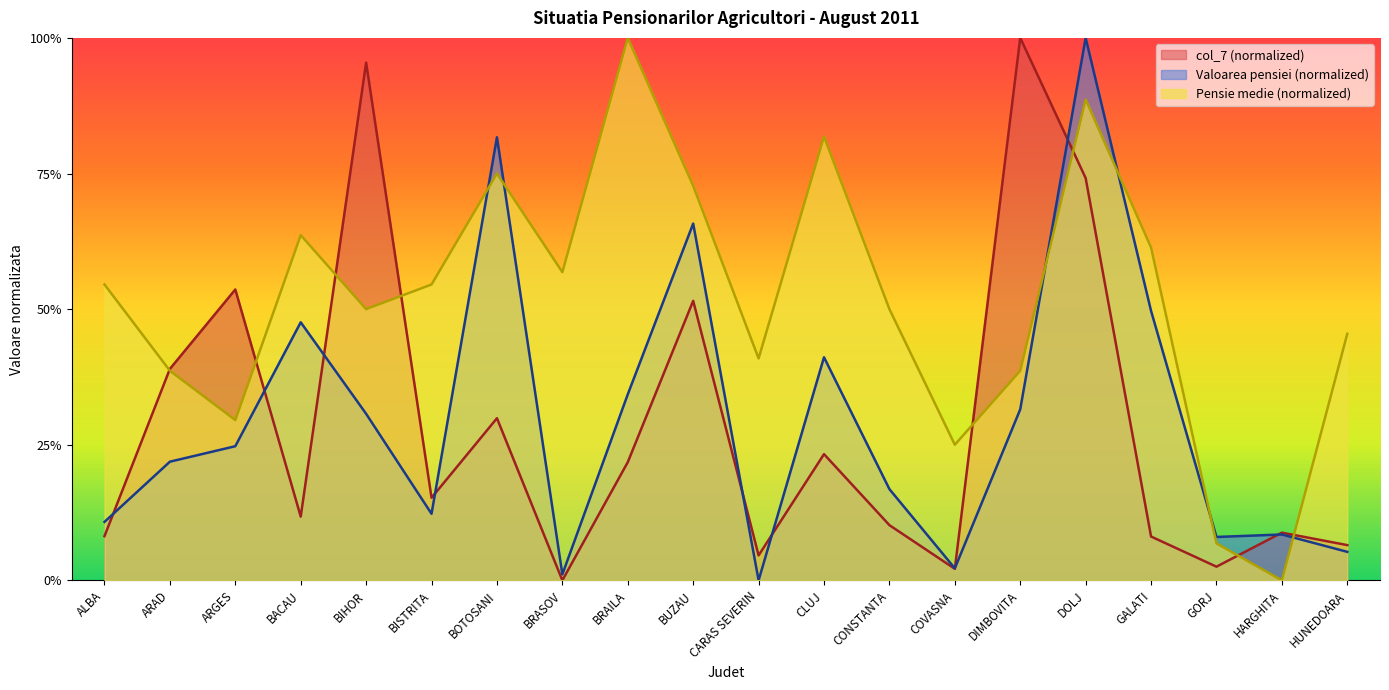

Rank the categories by Pensie medie value from lowest to highest.

HARGHITA, GORJ, COVASNA, ARGES, ARAD, DIMBOVITA, CARAS SEVERIN, HUNEDOARA, BIHOR, CONSTANTA, ALBA, BISTRITA, BRASOV, GALATI, BACAU, BUZAU, BOTOSANI, CLUJ, DOLJ, BRAILA